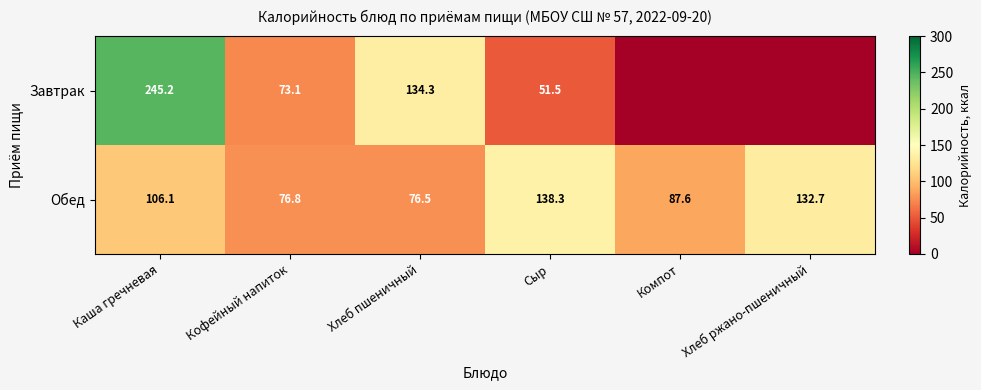

List the labels in order of Обед value, smallest first.

Хлеб пшеничный, Кофейный напиток, Компот, Каша гречневая, Хлеб ржано-пшеничный, Сыр